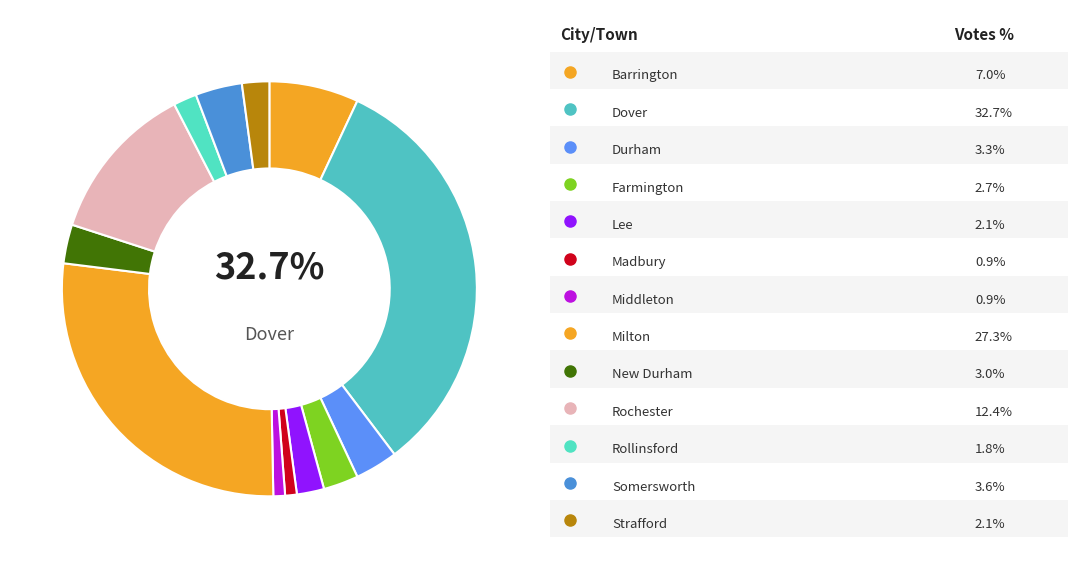

Approximately how many times larger is the value at Strafford compared to Farmington?

0.8